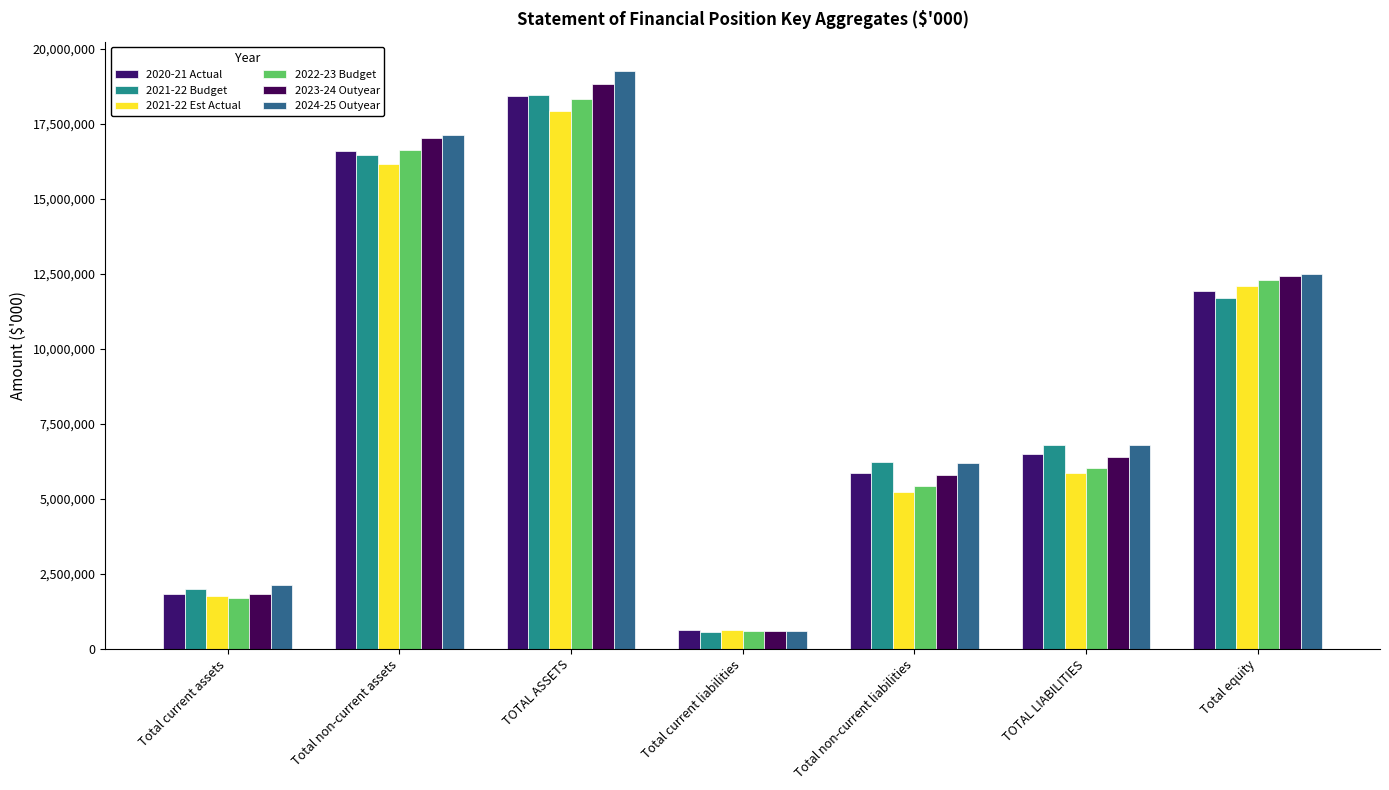

The 2021-22 Budget series shows 3213274 at Total current assets. True or false?

False